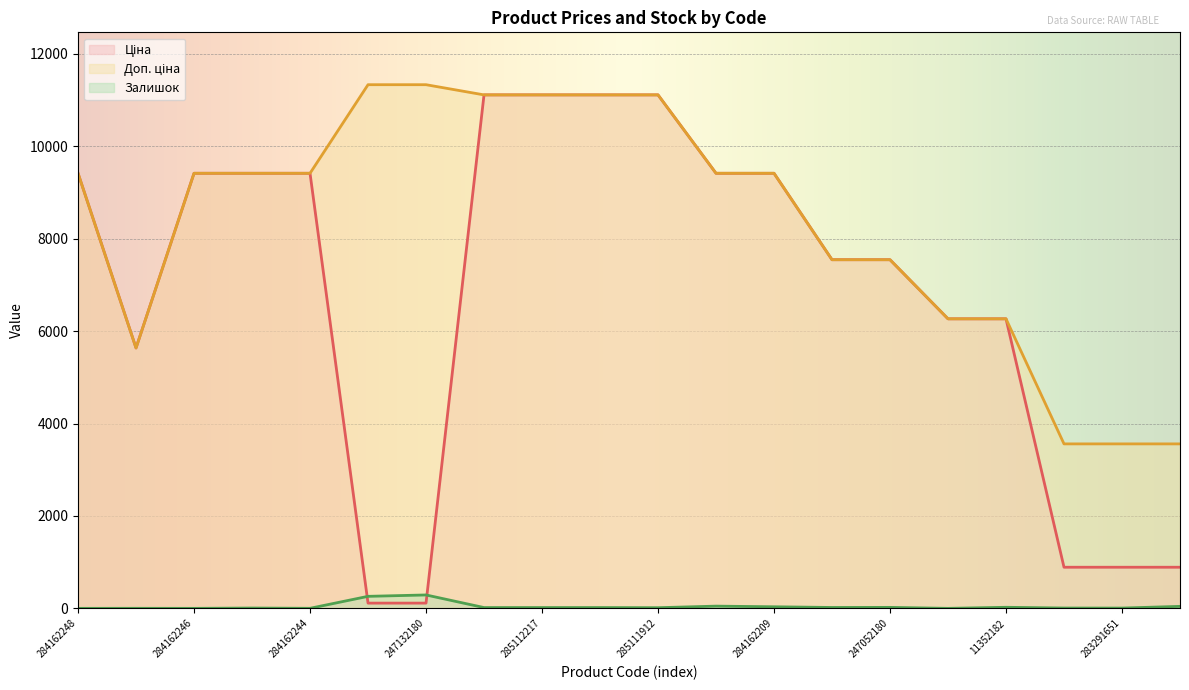

What is the difference between the highest and lowest values at 285112220?

11096.6